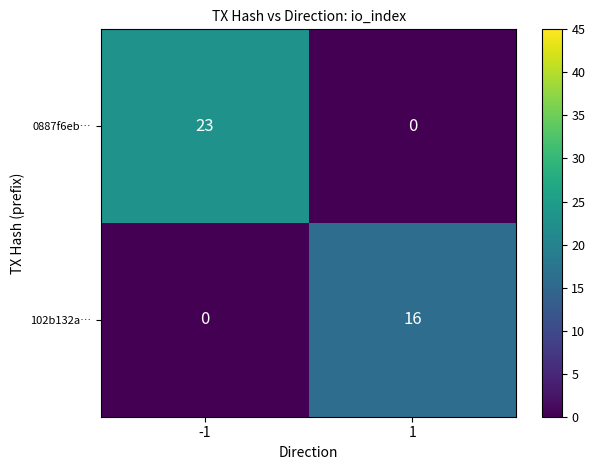

Reading left to right, what are all the values shown in this chart?

0887f6eb…: 23	0
102b132a…: 0	16